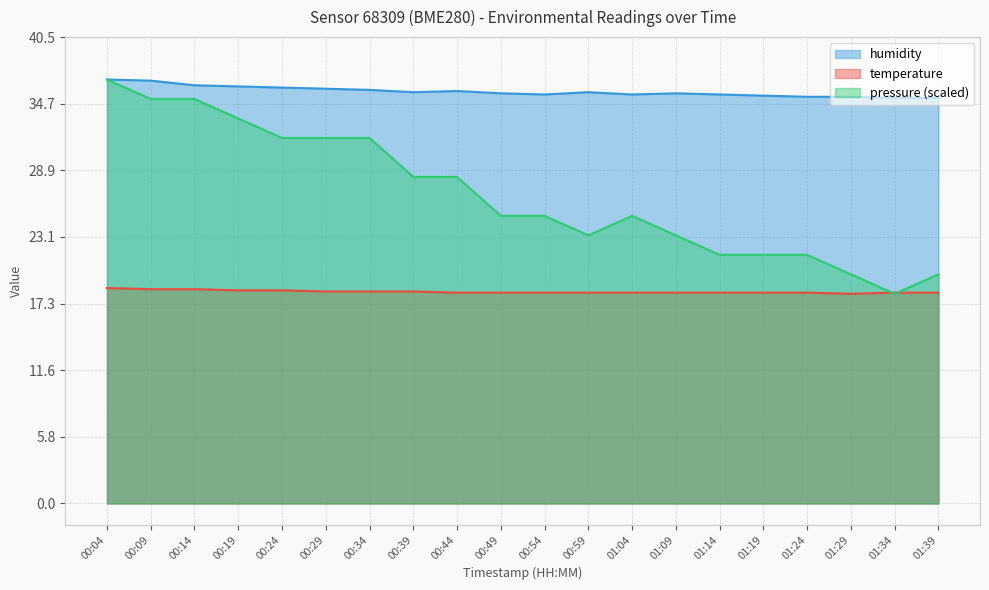

What is the value of the temperature point at the 3rd from the left?

18.6